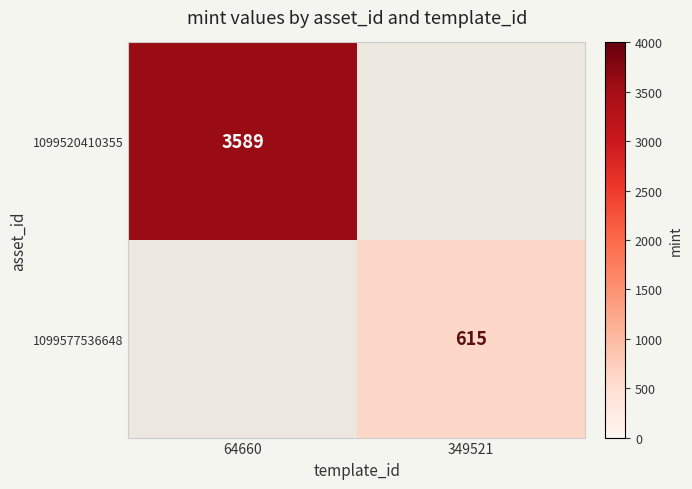

Is the value of 1099520410355 at 64660 greater than the value of 1099577536648 at 349521?

Yes